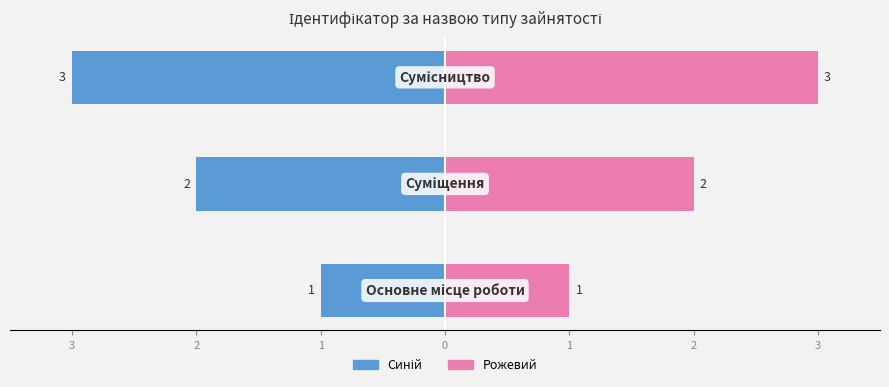

Which series has the largest total across all categories?

Праворуч (рожевий)